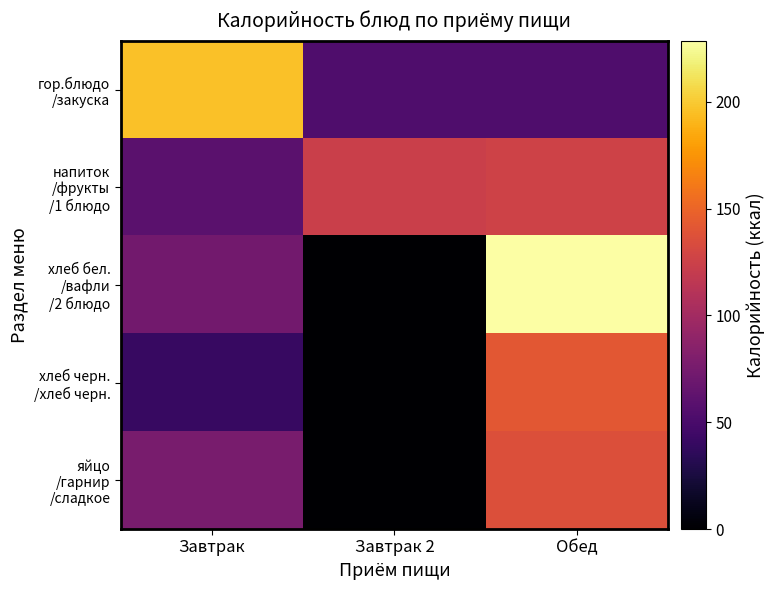

List the series in order of their peak value, lowest first.

напиток /фрукты /1 блюдо, яйцо /гарнир /сладкое, хлеб черн. /хлеб черн., гор.блюдо /закуска, хлеб бел. /вафли /2 блюдо